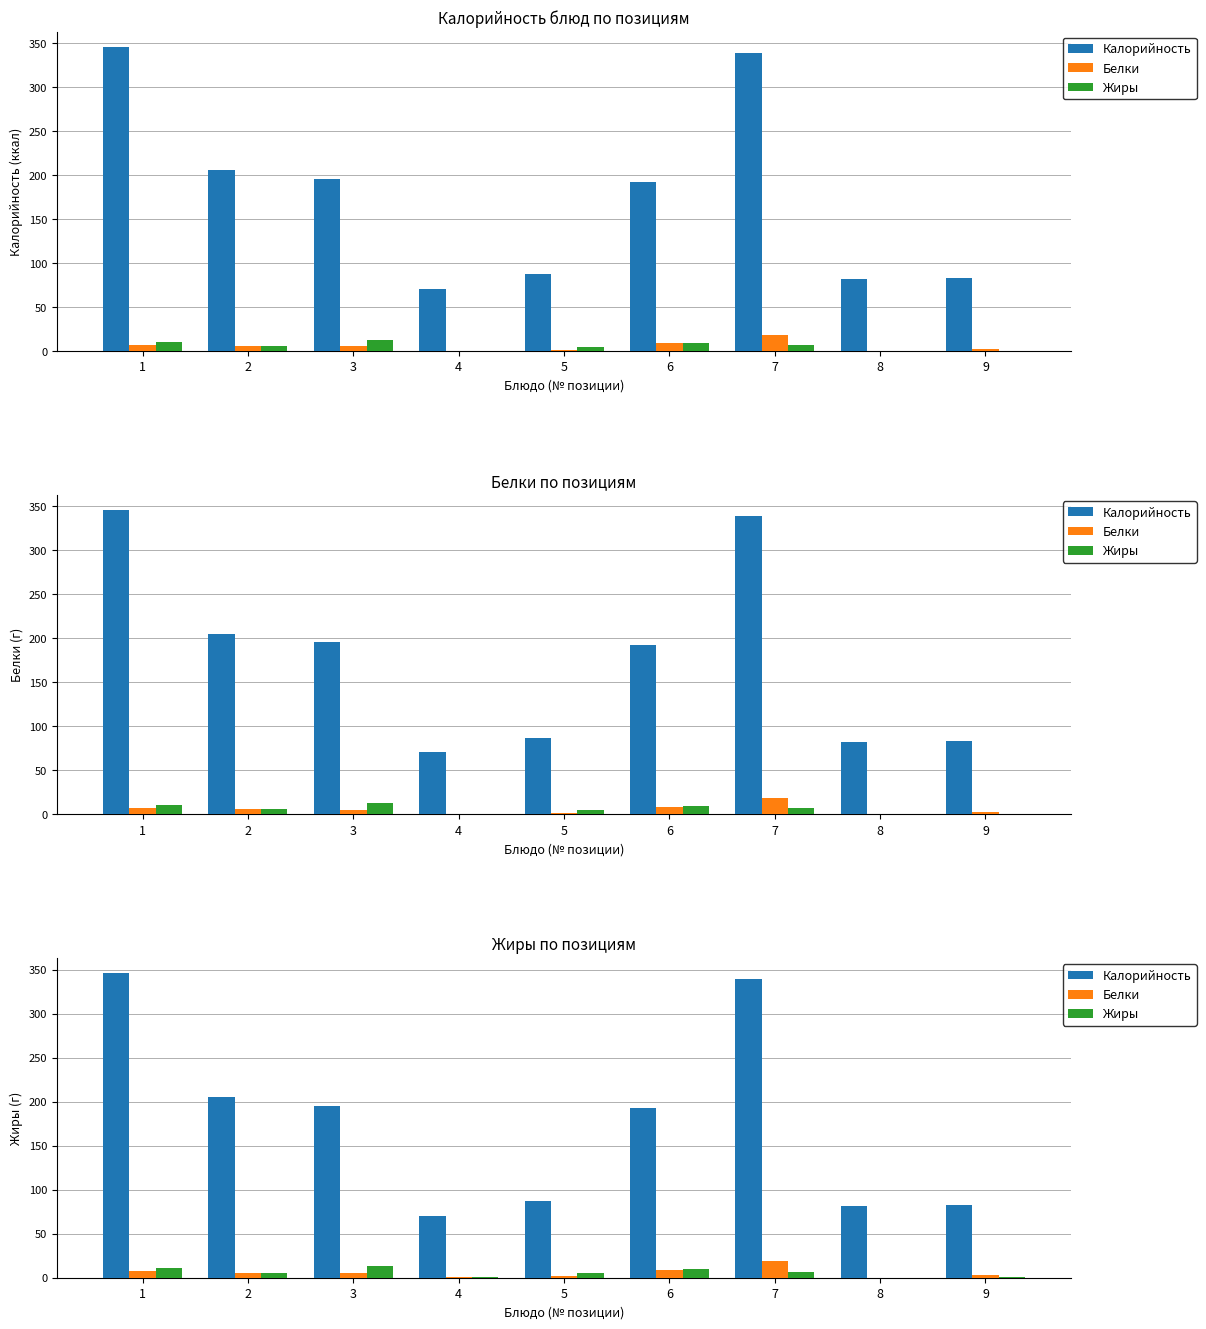

Rank the categories by Жиры value from lowest to highest.

8, 9, 4, 5, 2, 7, 6, 1, 3